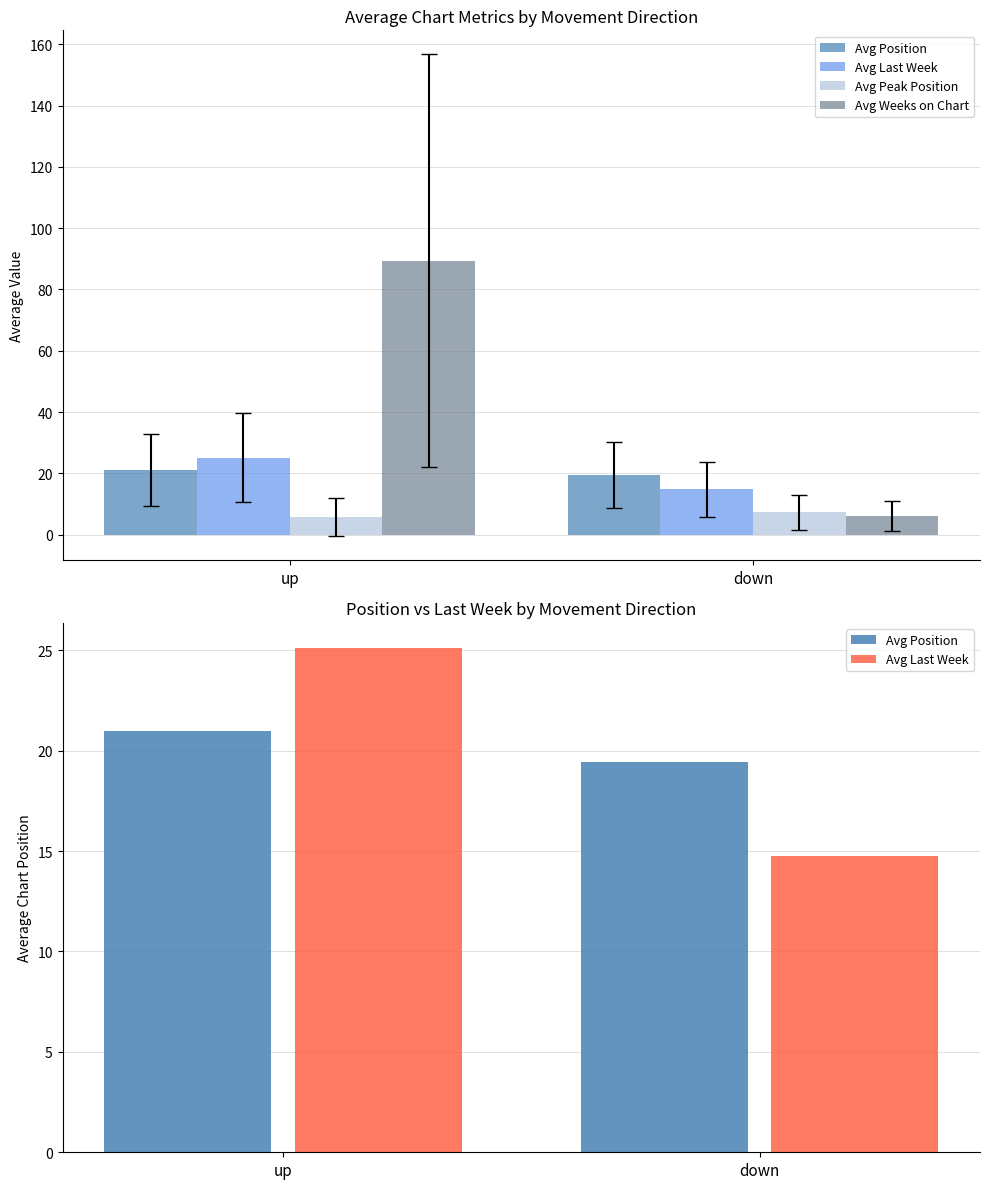

At which category is the sum across all series the highest?

up